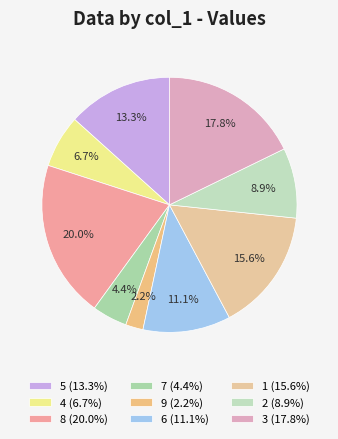

What is the change in value from 9 to 1?

+6